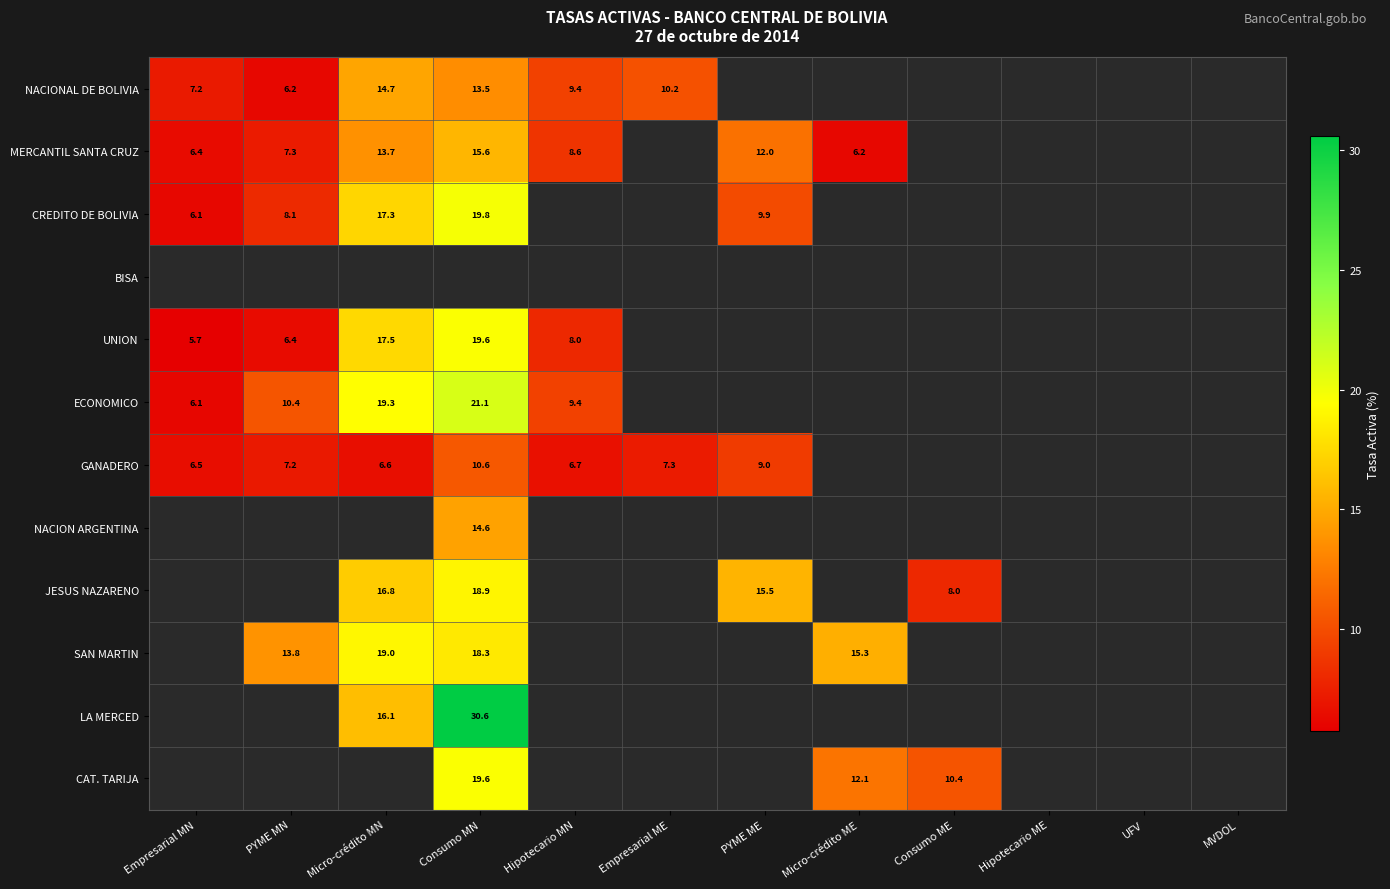

How many series are shown in this chart?

12